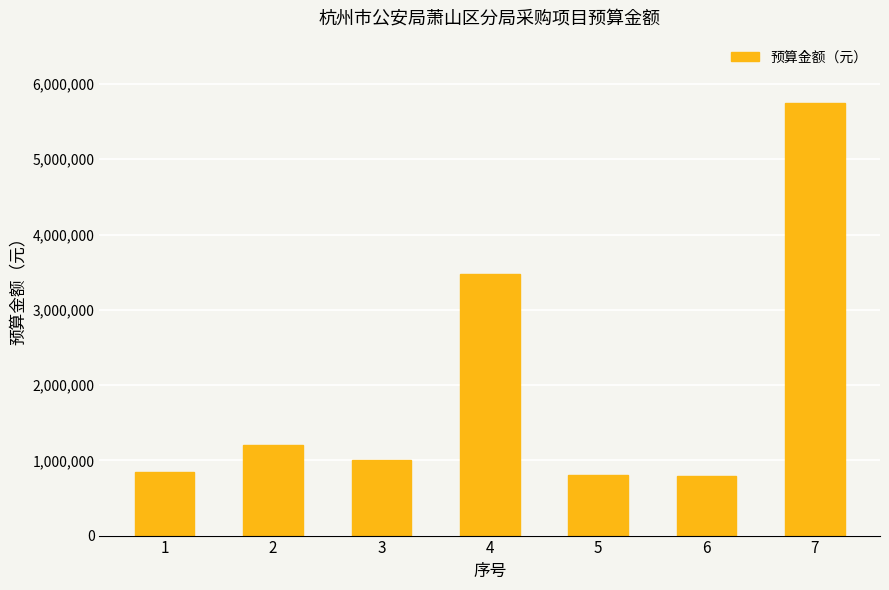

Where is the data nearest to the value 3273000?

4